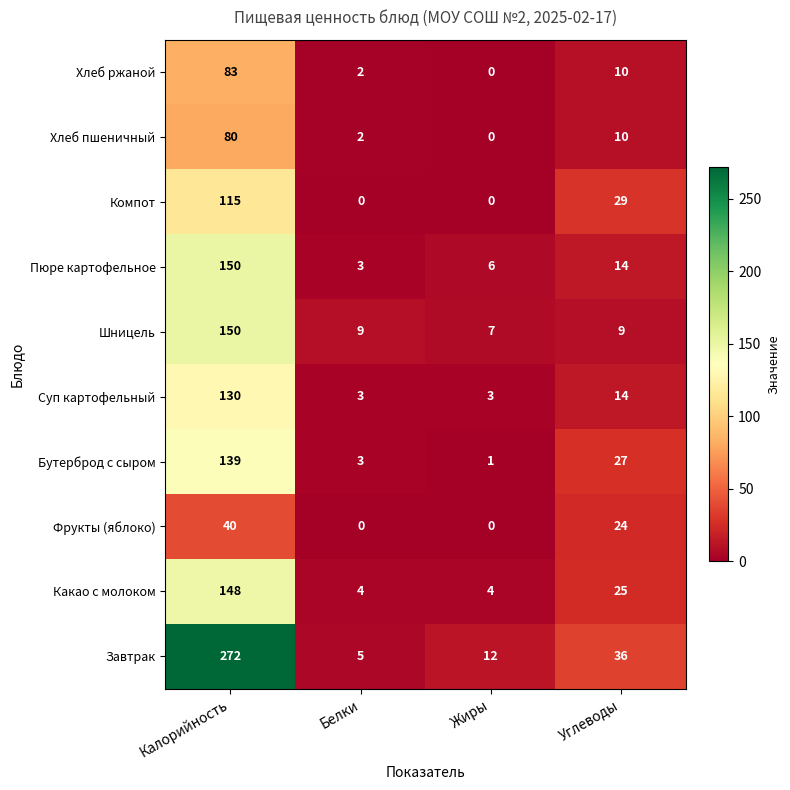

Where is Хлеб ржаной nearest to the value 41?

Углеводы